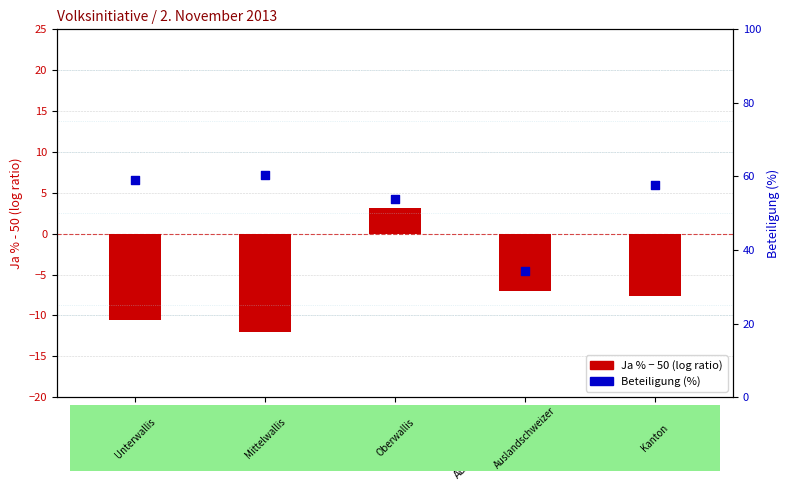

What are all the series names shown in the legend?

Ja % - 50 (log ratio), Beteiligung (%)